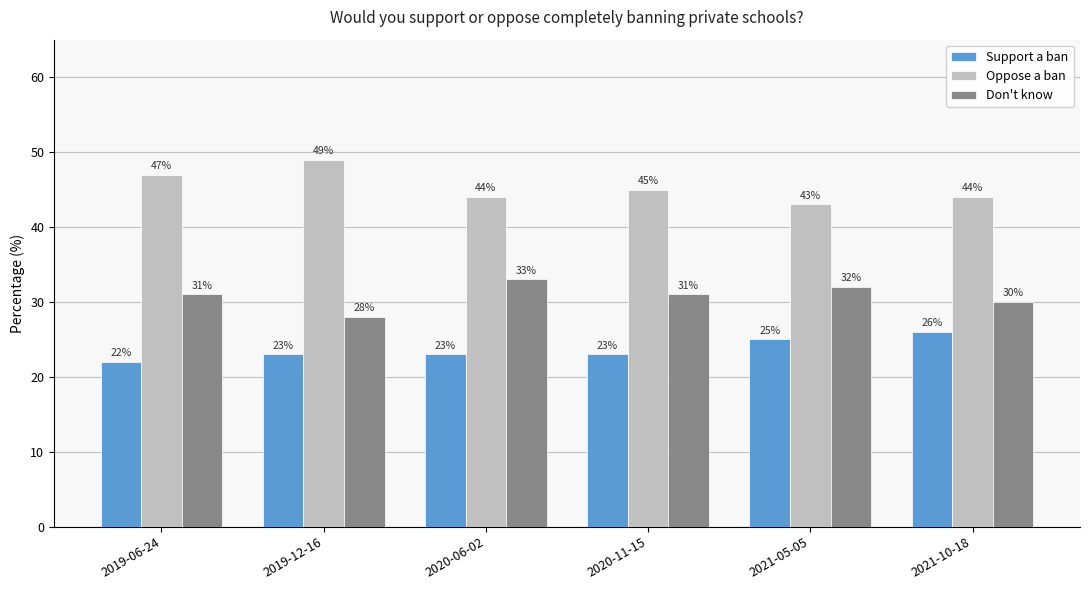

At which label does Oppose a ban first exceed 45?

2019-06-24